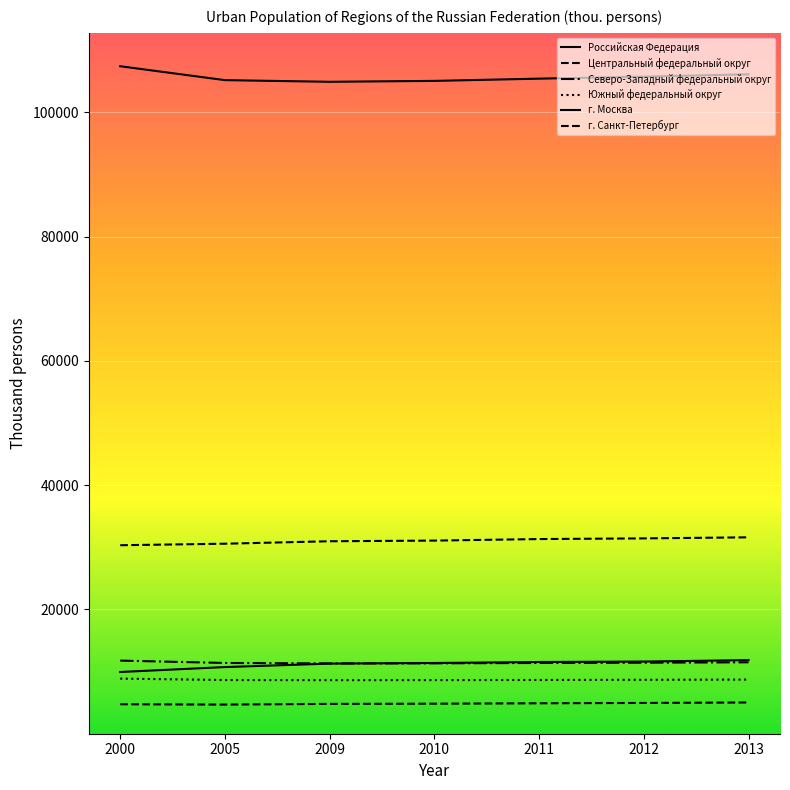

Does the chart display data point markers on the line(s)?

No